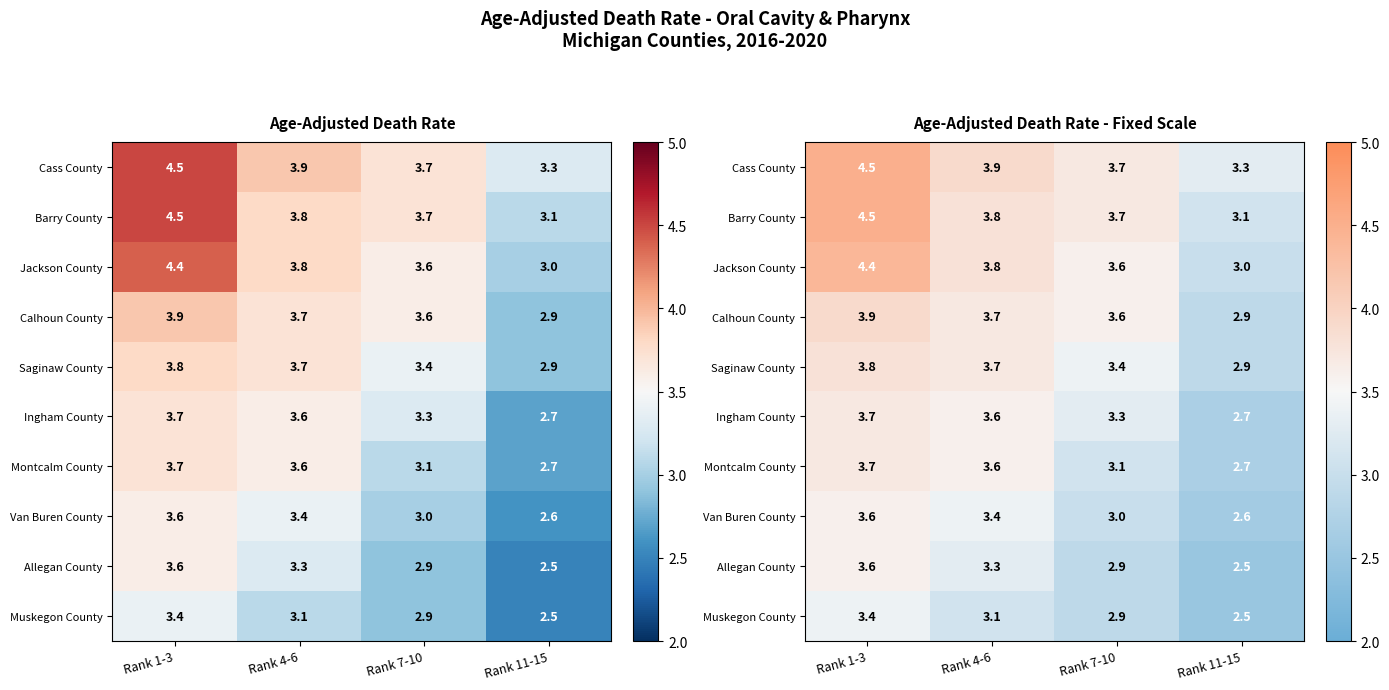

What is the maximum value shown in the chart?

4.5